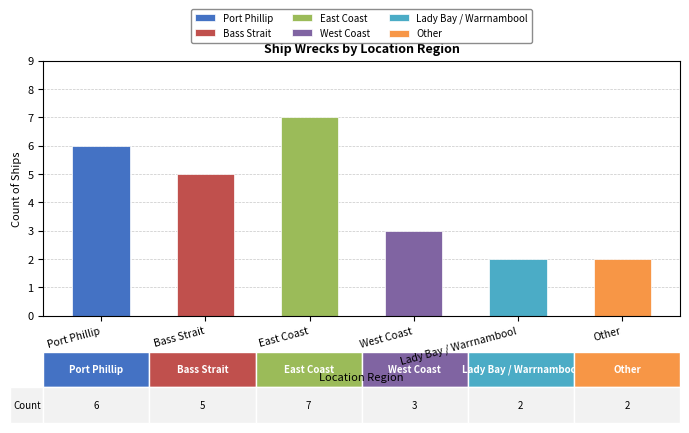

What is the greatest value displayed?

7